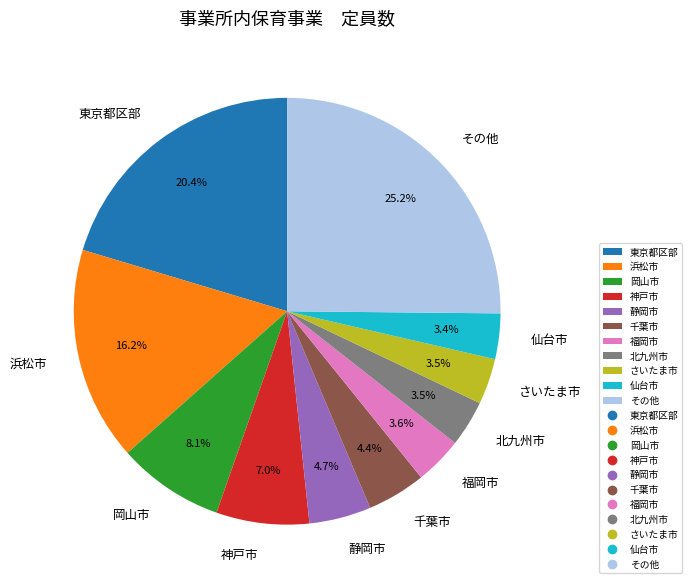

To the nearest percent, what percentage of the pie is 千葉市?

4%